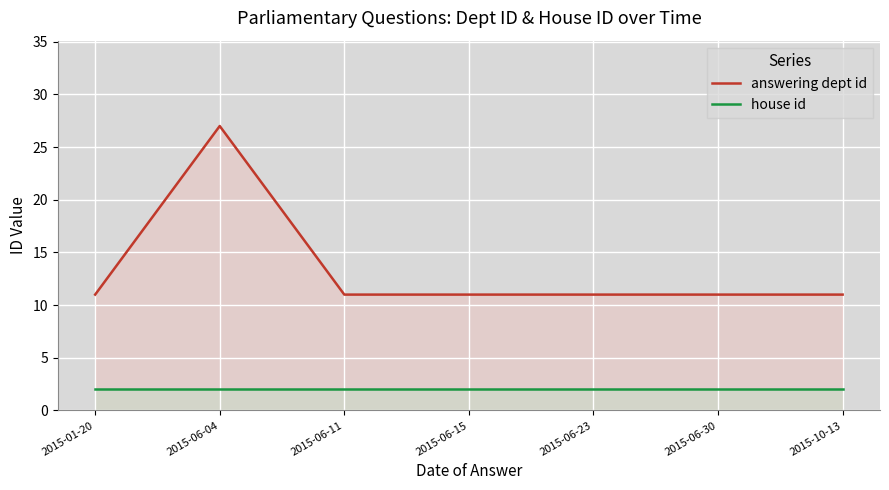

What position from the left is 2015-06-23?

5